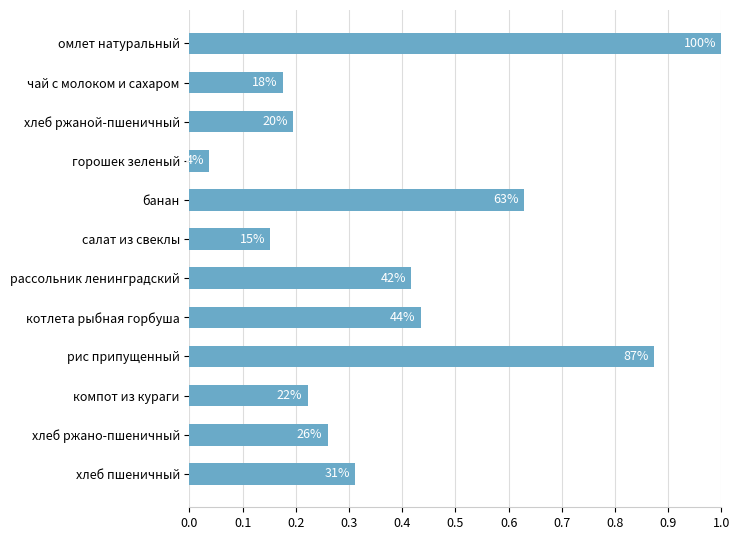

What is the maximum value shown in the chart?

1.0